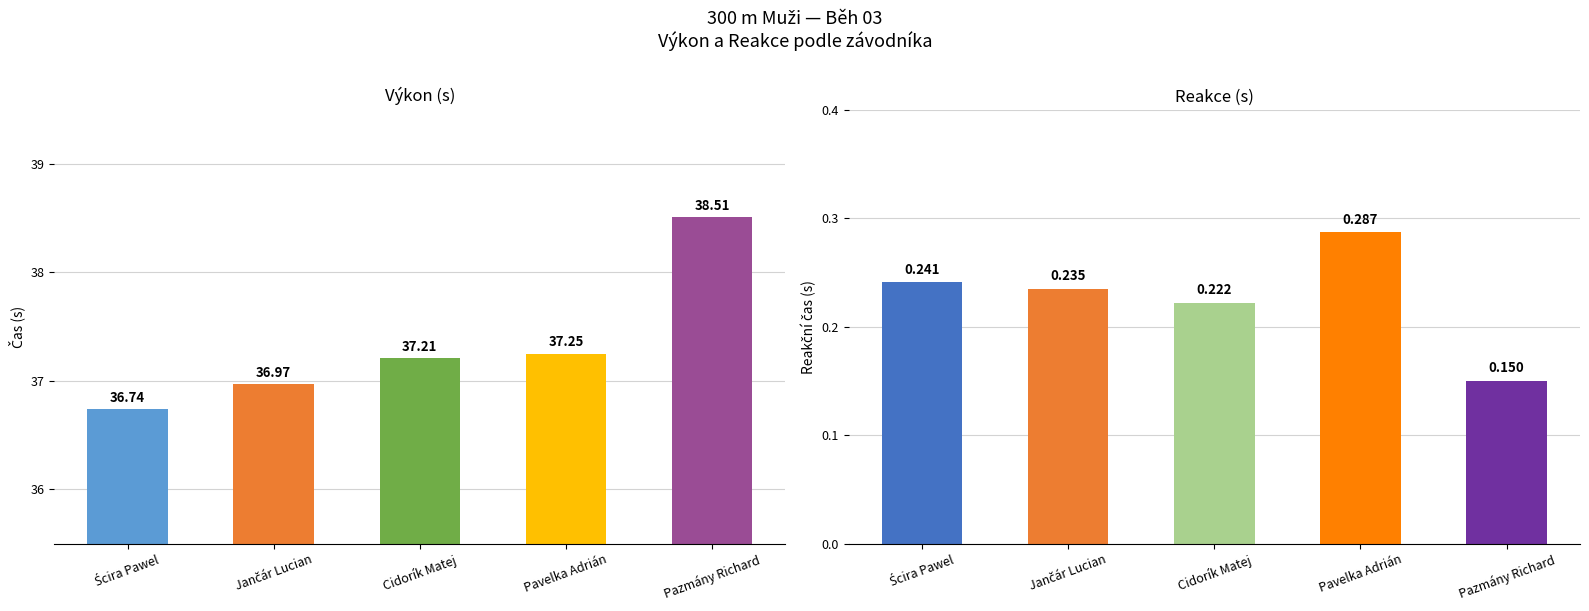

At which label does Reakce (s) reach its peak?

Pavelka Adrián